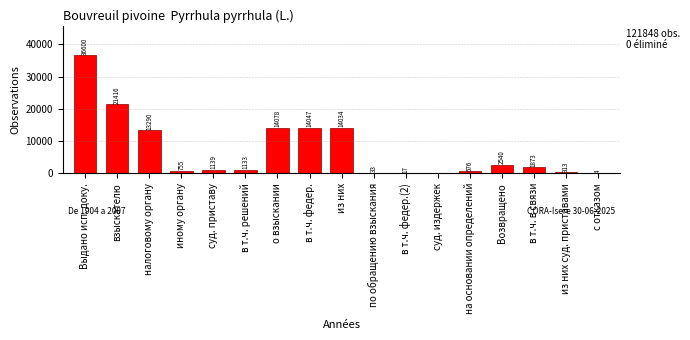

Reading right to left, what are all the values shown in this chart?

с отказом=4	из них суд. приставами=313	в т.ч. в связи=1873	Возвращено=2540	на основании определений=576	суд. издержек=0	в т.ч. федер.(2)=17	по обращению взыскания=33	из них=14034	в т.ч. федер.=14047	о взыскании=14078	в т.ч. решений=1133	суд. приставу=1139	иному органу=755	налоговому органу=13290	взыскателю=21416	Выдано исп. доку.=36600